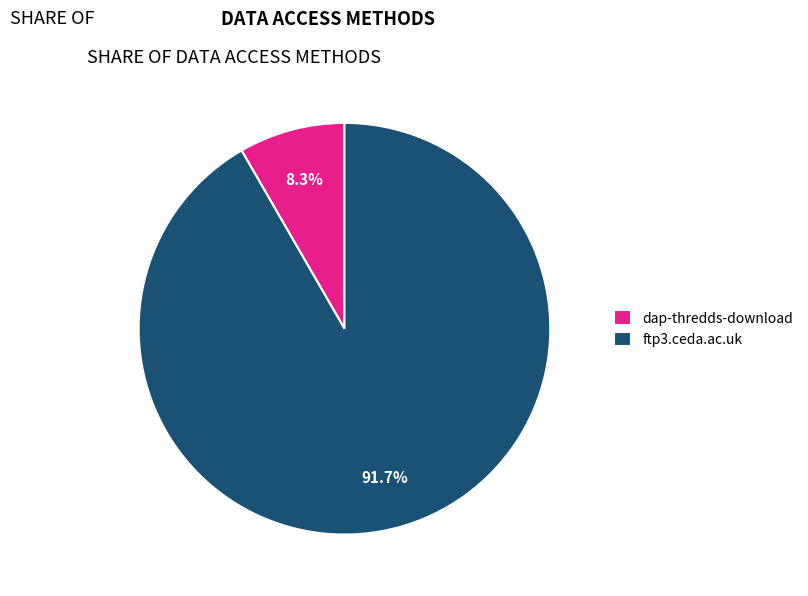

Which category accounts for the majority?

ftp3.ceda.ac.uk